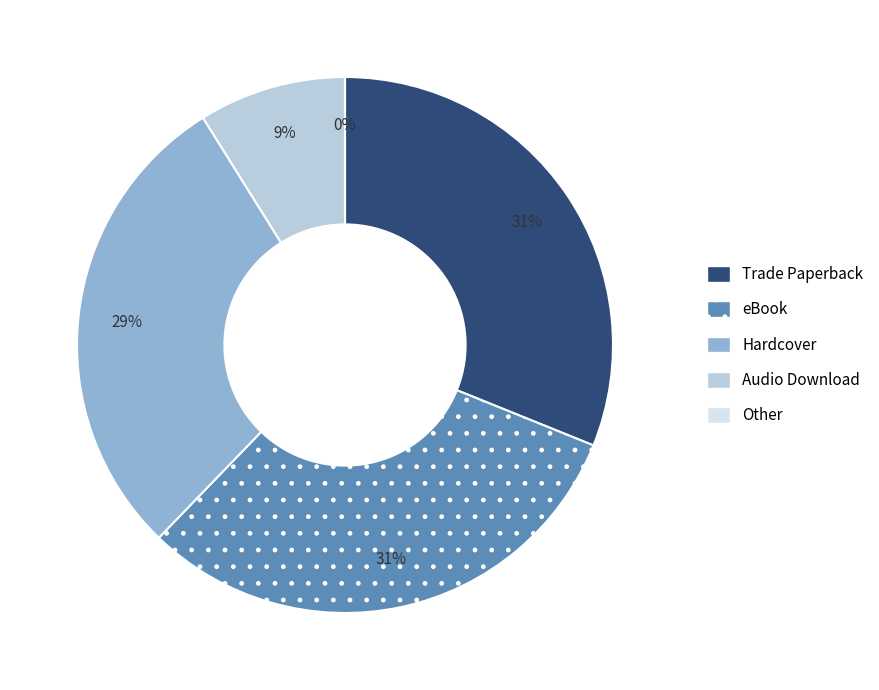

Does Audio Download account for over 50% of the chart?

No